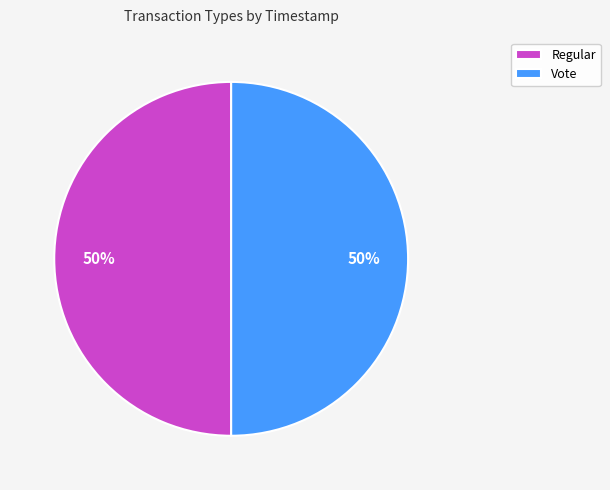

True or false: Regular accounts for 50% of the total.

True